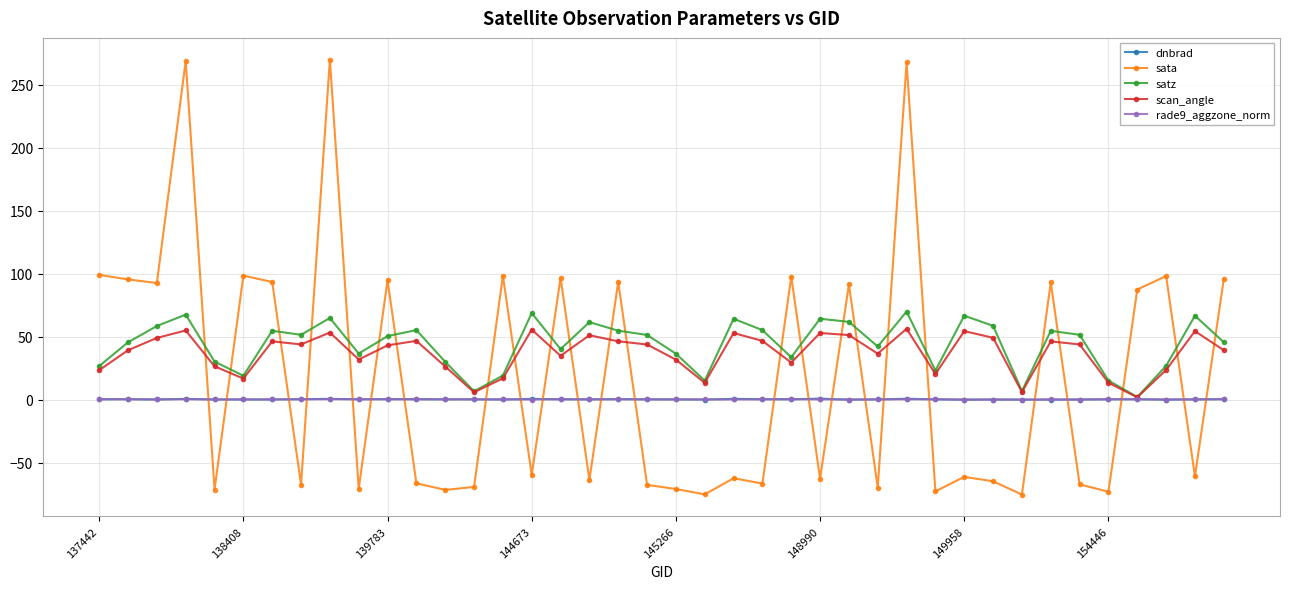

Which series ends up on top after the final intersection of rade9_aggzone_norm and sata?

sata